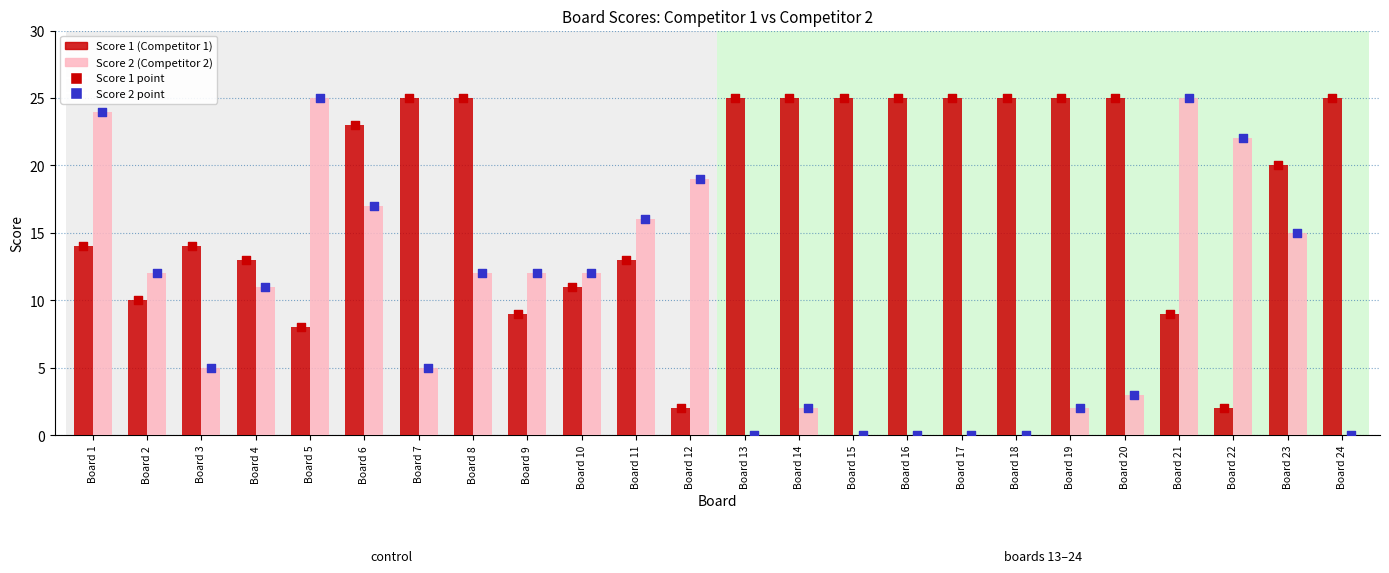

Which series contains the lowest Y value?

Score 2